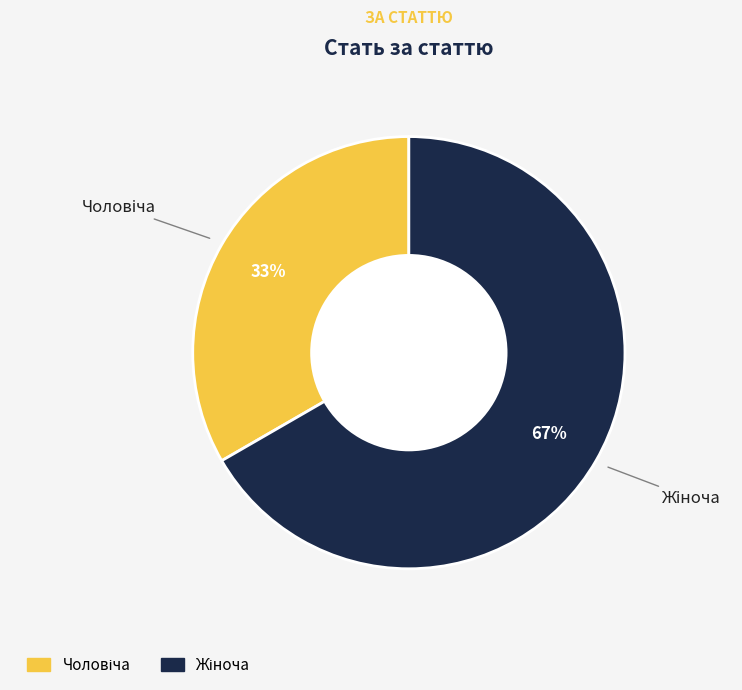

To the nearest percent, what is the average slice percentage?

50%